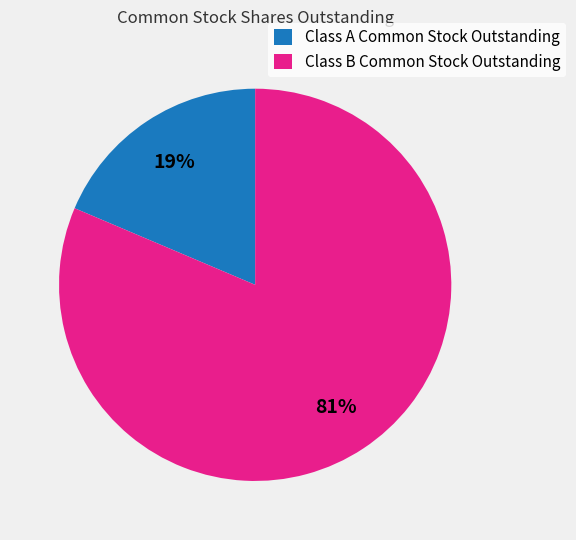

Count the number of slices in the pie.

2